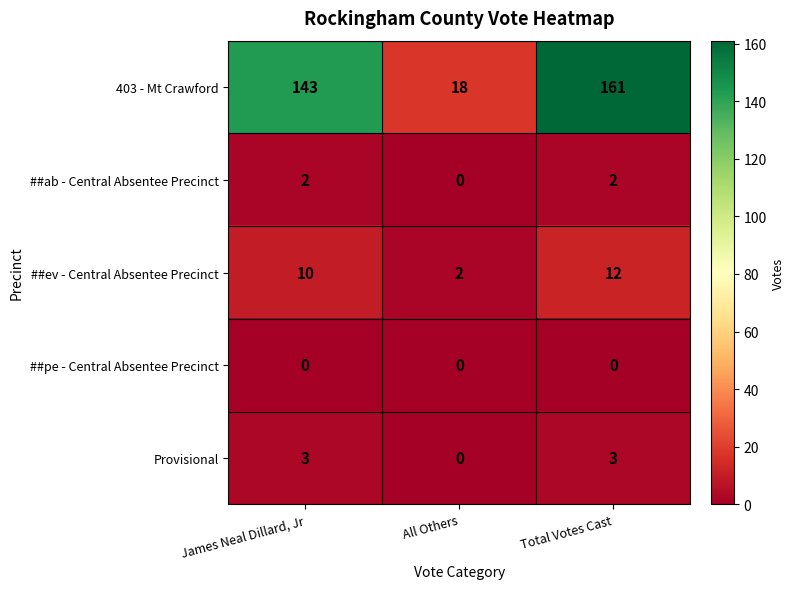

Which series has the widest spread of values?

403 - Mt Crawford